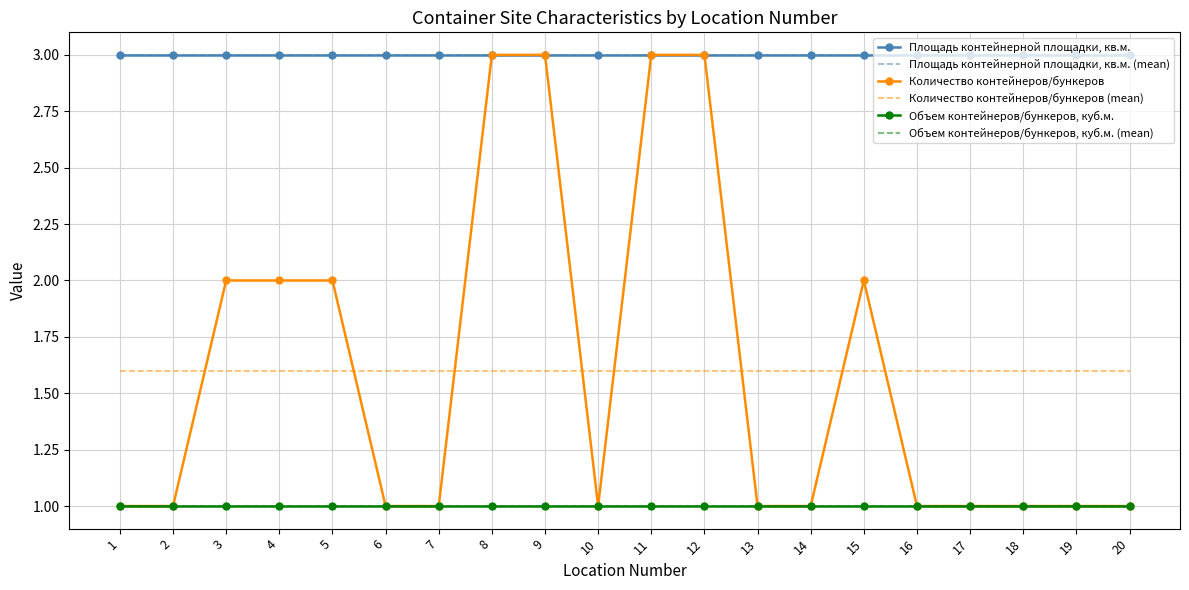

What is the approximate value of Площадь контейнерной площадки, кв.м. at 8?

3.0